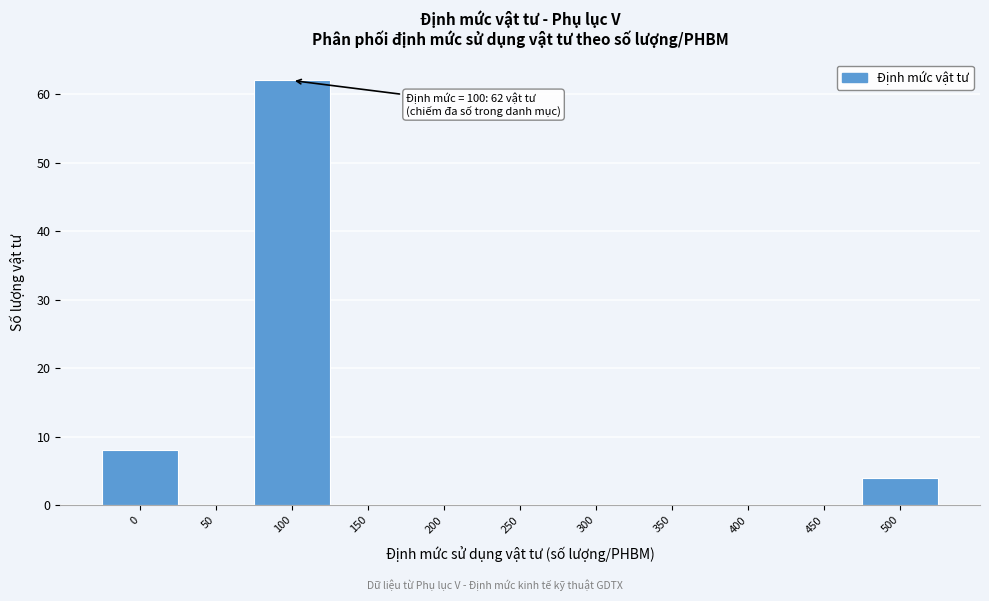

Reading left to right, list all the values displayed in this chart.

0=8	50=0	100=62	150=0	200=0	250=0	300=0	350=0	400=0	450=0	500=4